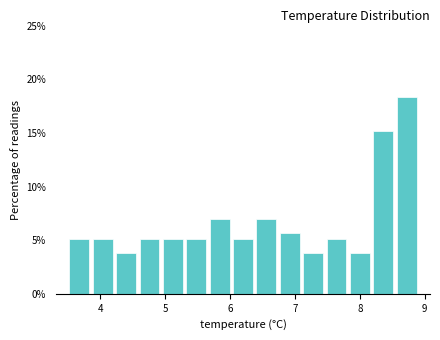

Read against the x-axis, roughly where is the centre of the tallest bar?

8.7